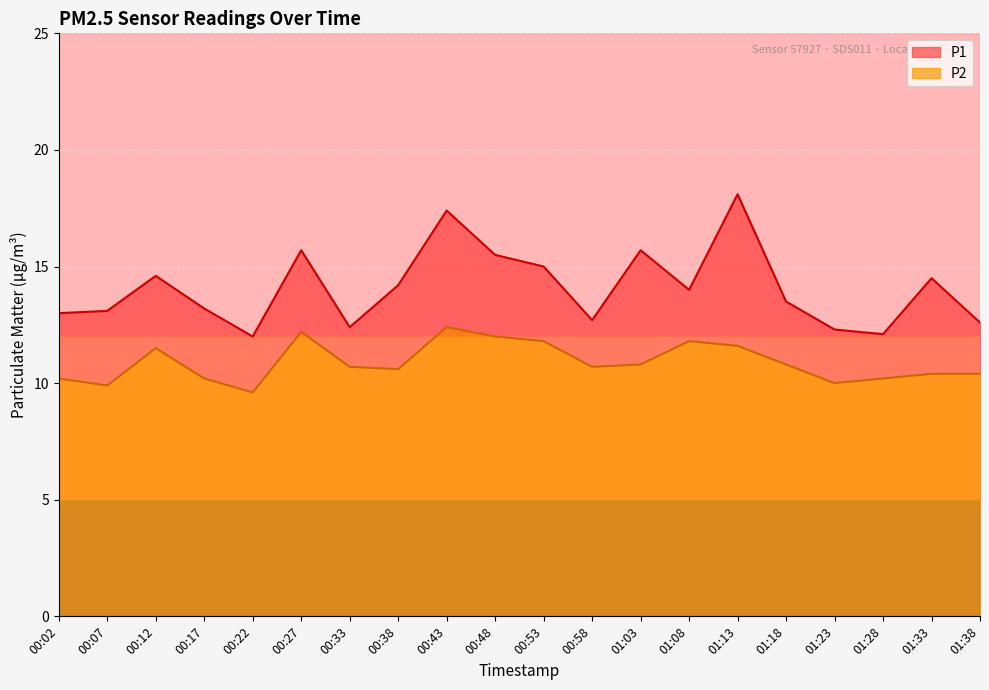

How many lines are shown in the chart?

2